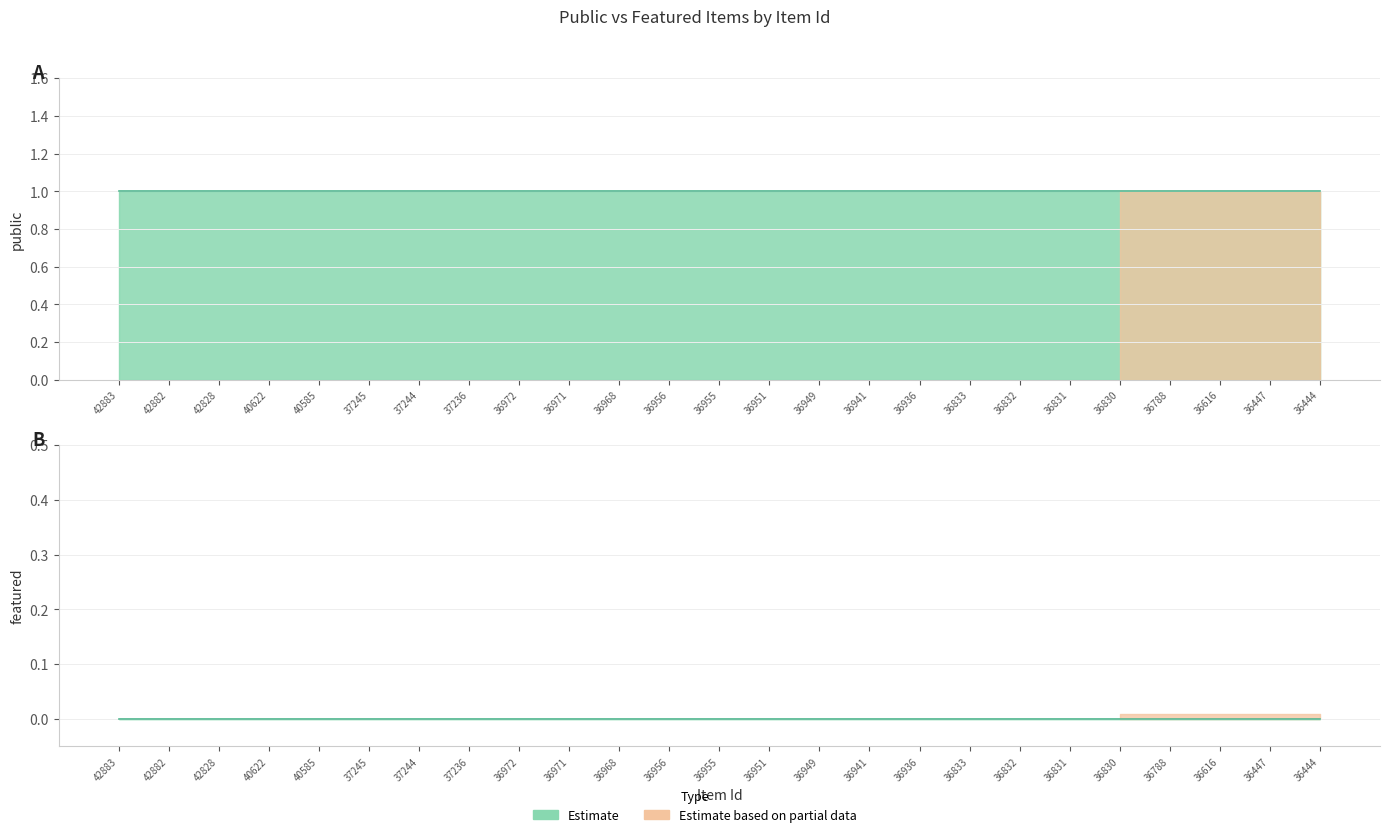

Between 42882 and 42828, which series saw the biggest shift?

public